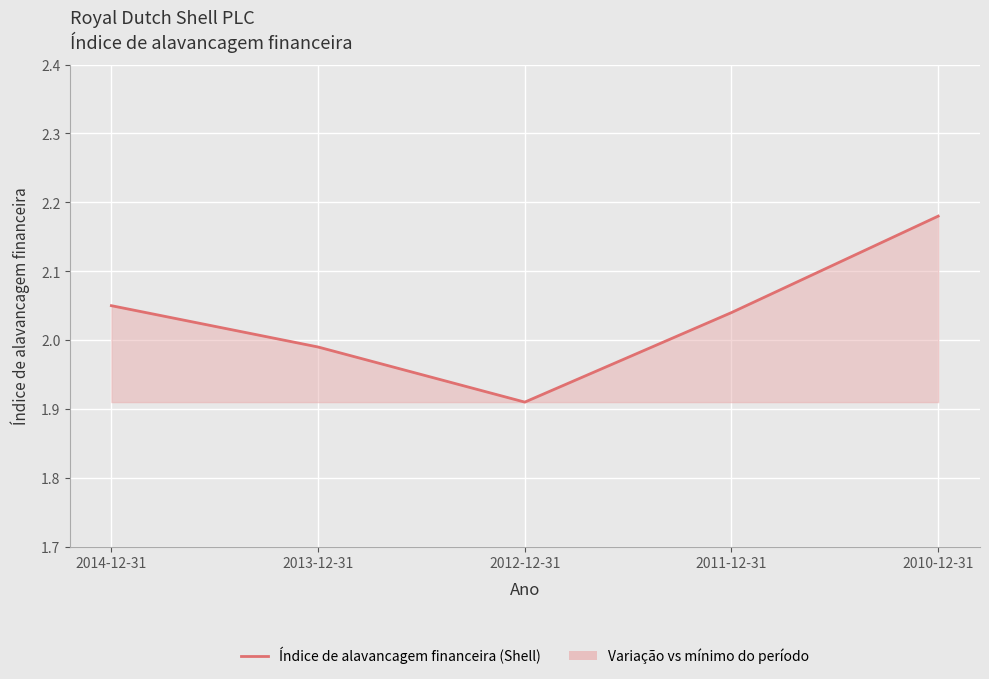

What is the change in value from 2014-12-31 to 2013-12-31?

-0.1